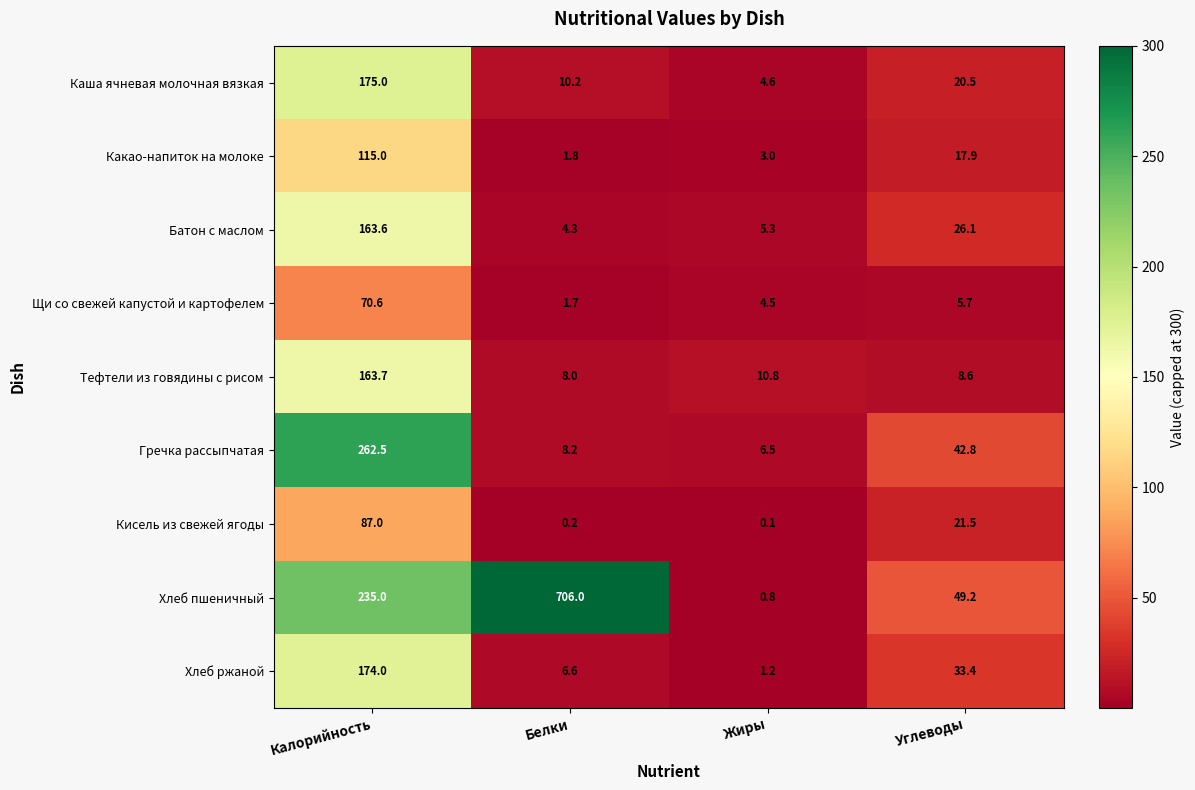

Where does the Каша ячневая молочная вязкая series first go above 20?

Калорийность